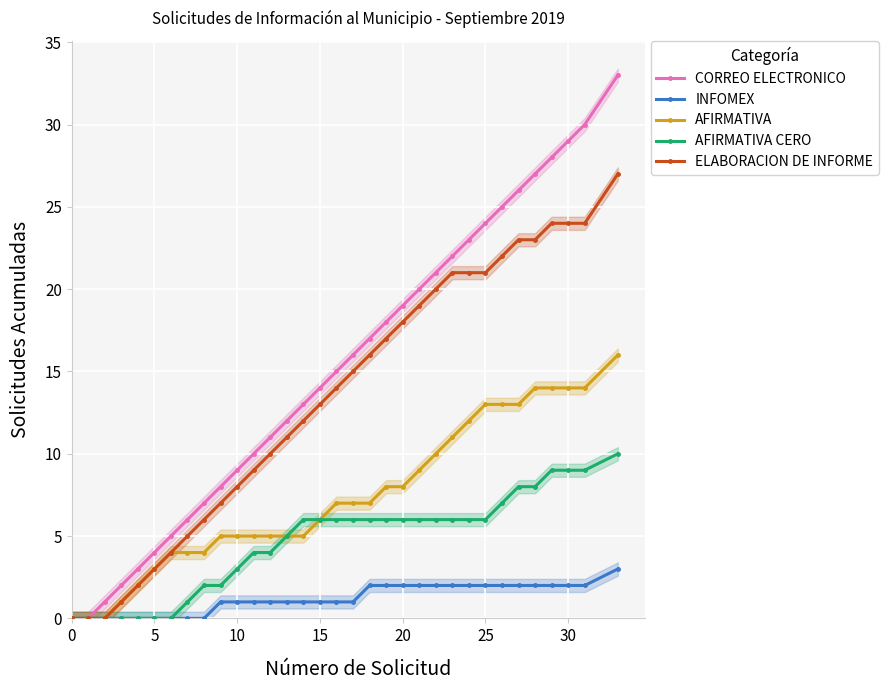

What is the maximum value for ELABORACION DE INFORME?

27